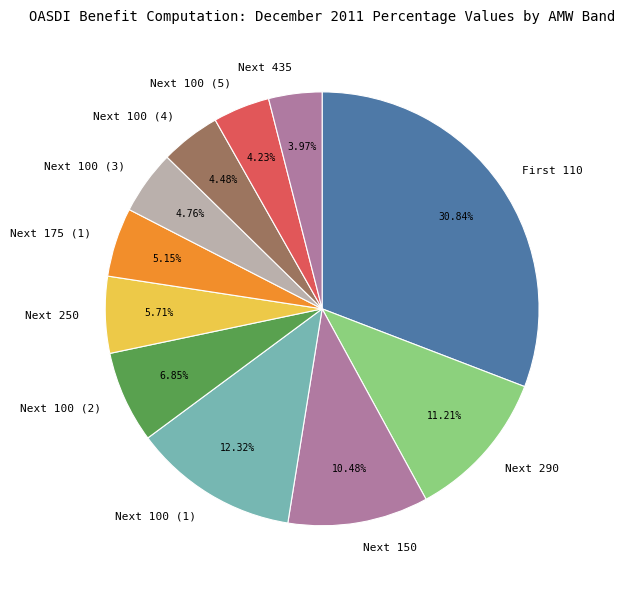

Between Next 100 (4) and Next 175 (1), which is larger?

Next 175 (1)